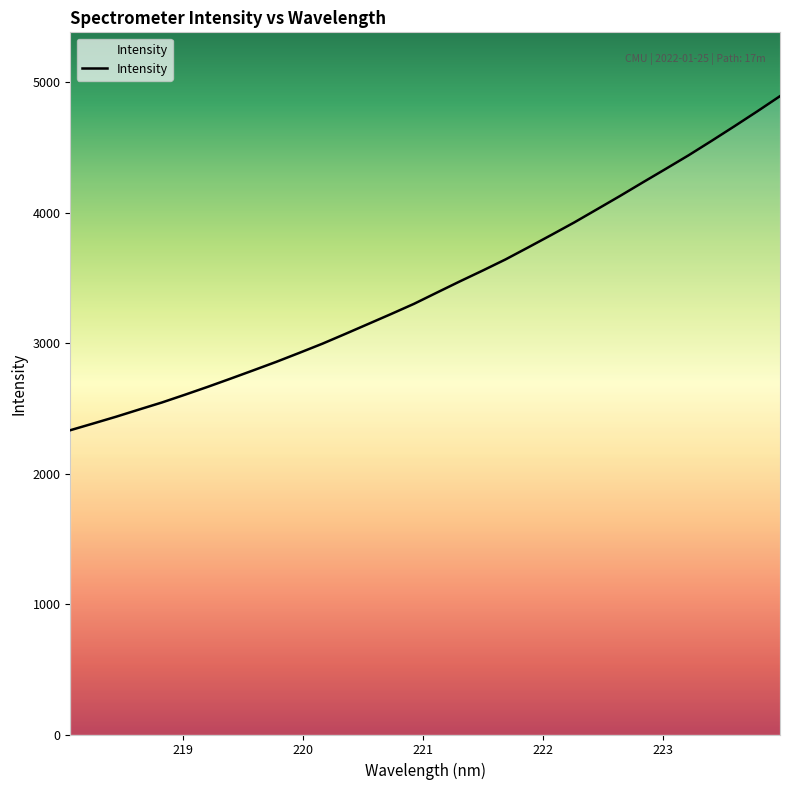

What is the smallest value displayed?

2333.3